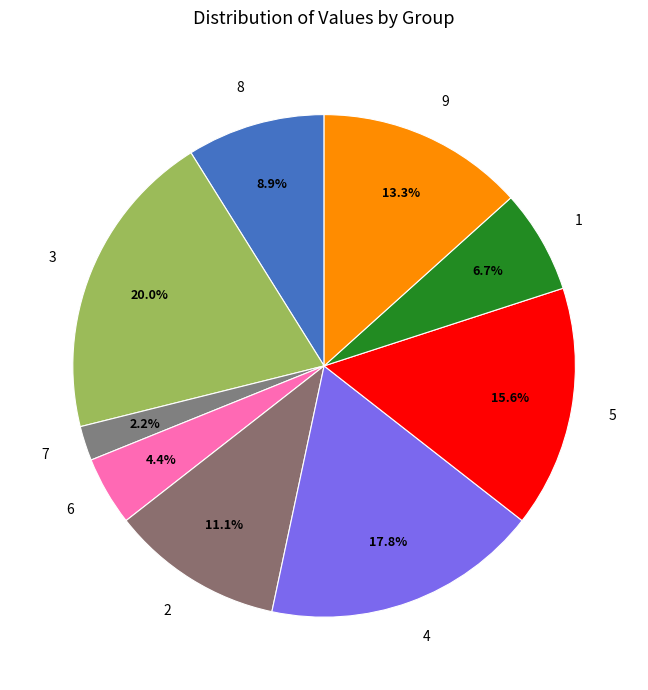

To the nearest percent, what is the difference between the largest and smallest slice percentages?

18%